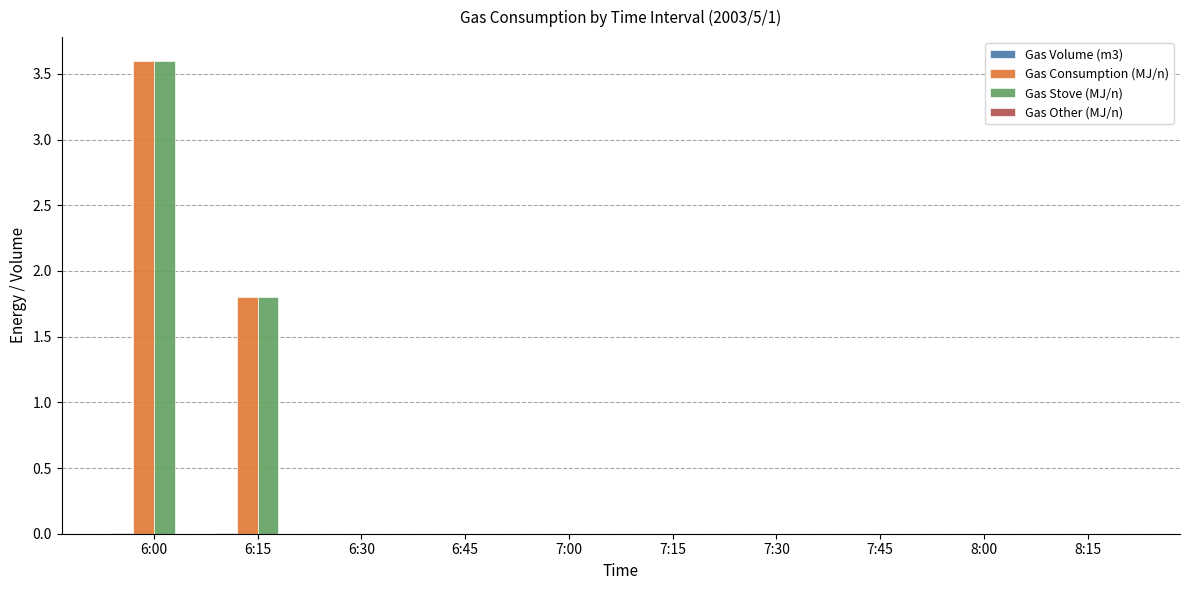

Which label corresponds to the largest value in the chart?

6:00